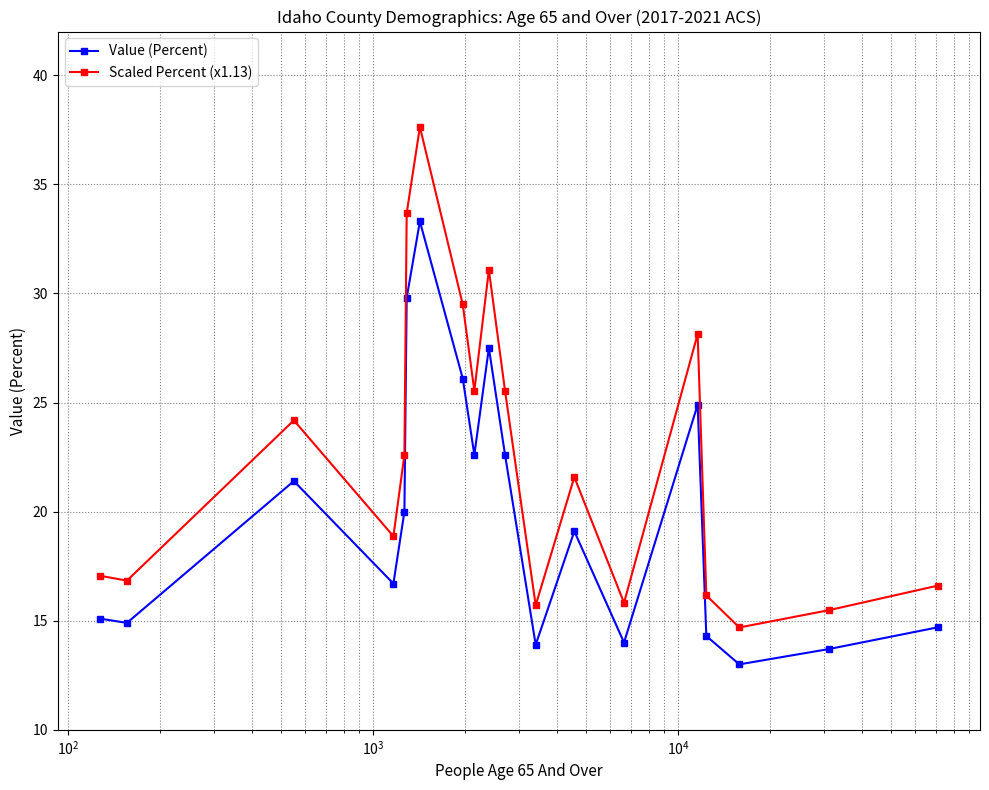

Which series has the largest range (max minus min)?

Scaled Percent (x1.13)